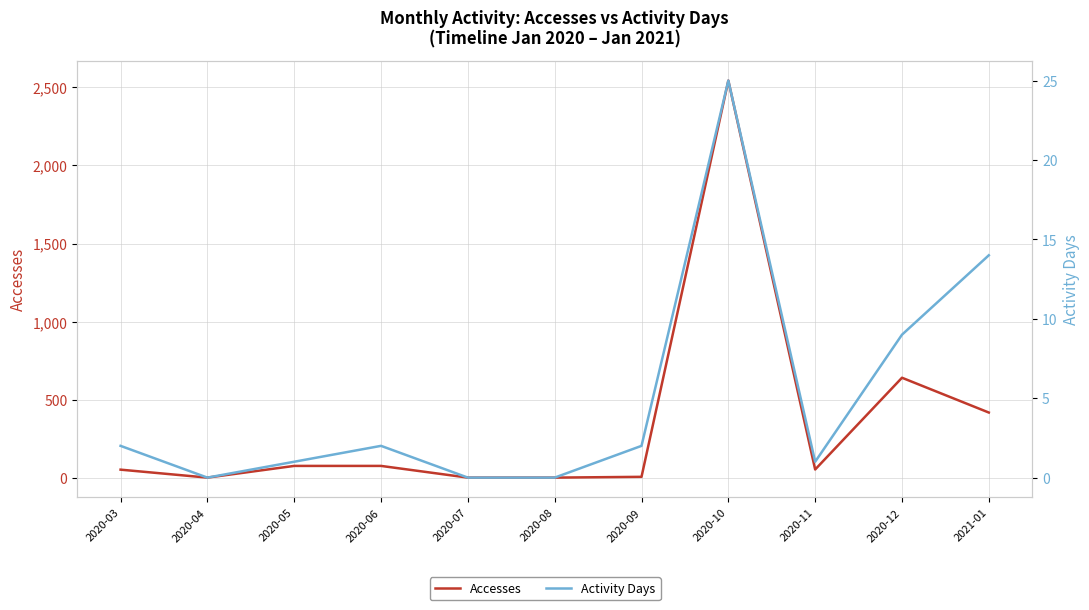

At which label is Activity Days closest to 12?

2021-01